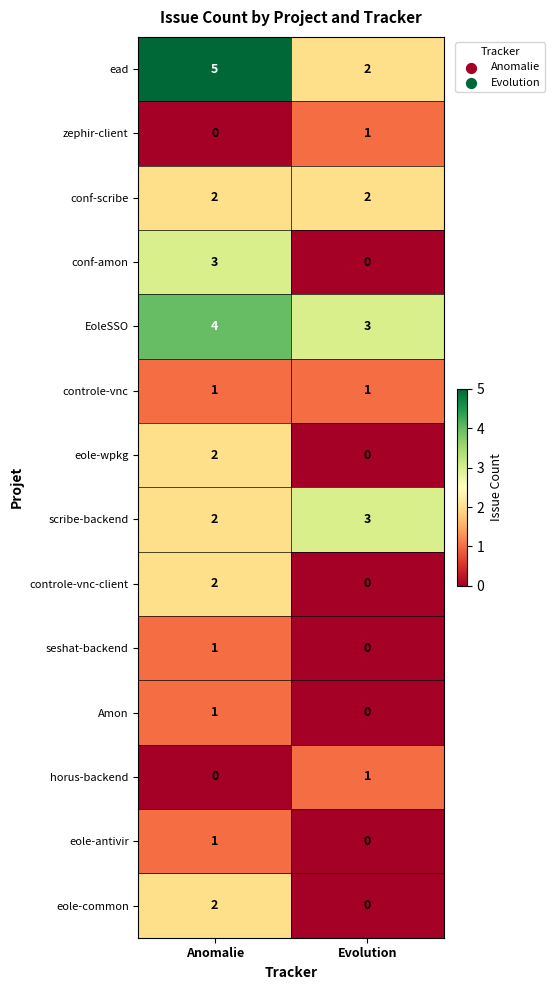

Count the number of data series in this chart.

14